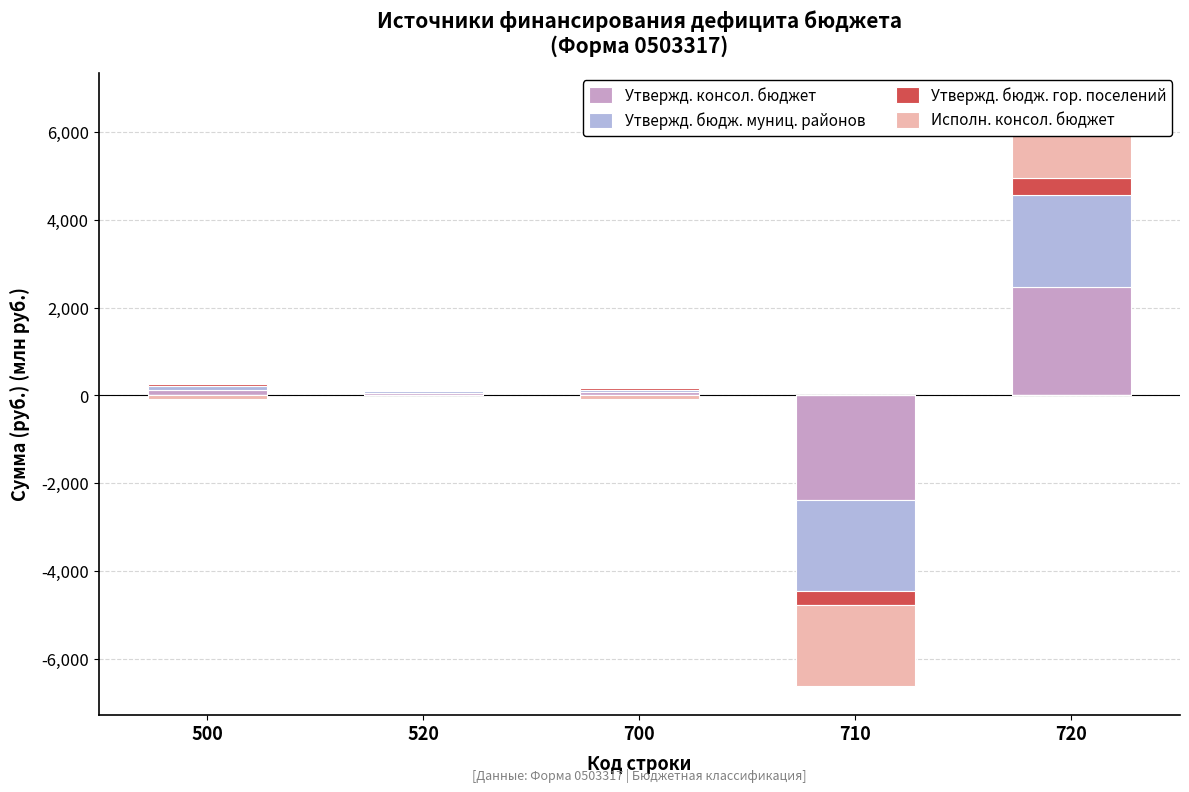

Count the number of categories in the chart.

5